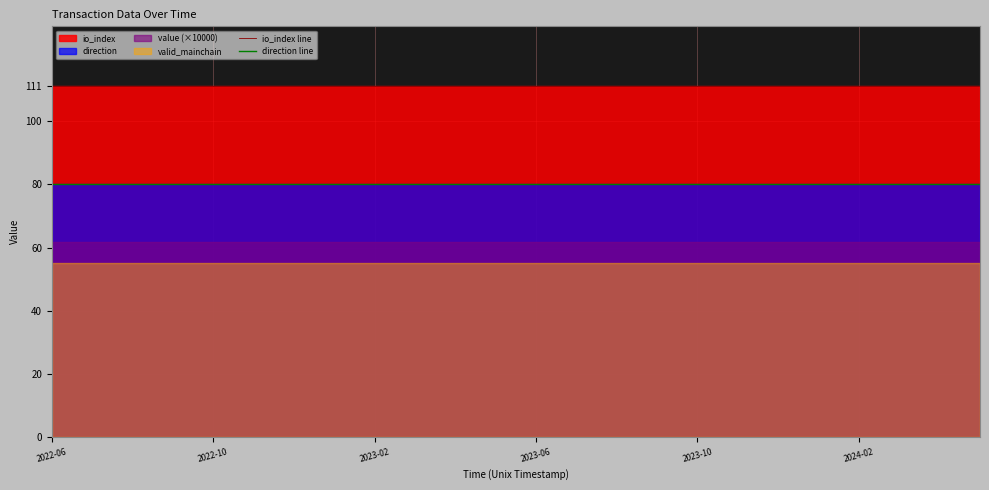

How many lines are shown in the chart?

2